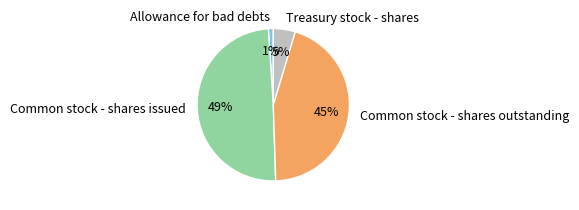

Between Allowance for bad debts and Common stock - shares issued, which is larger?

Common stock - shares issued